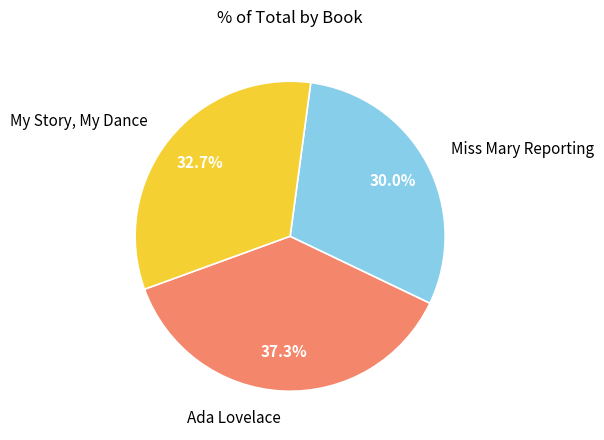

What is the total percentage of Miss Mary Reporting and My Story, My Dance?

62.7%